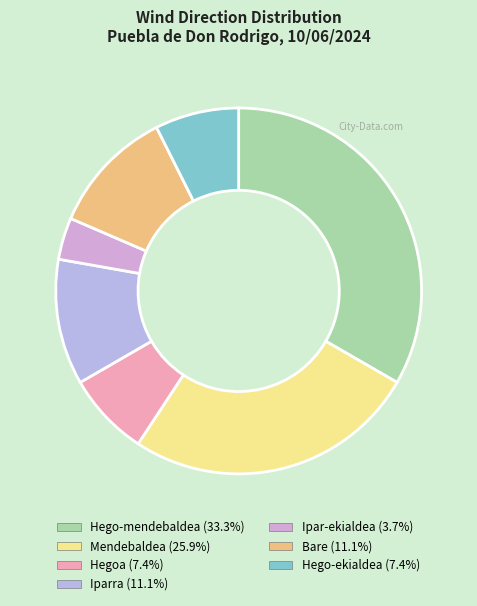

Does any single category account for the majority?

No